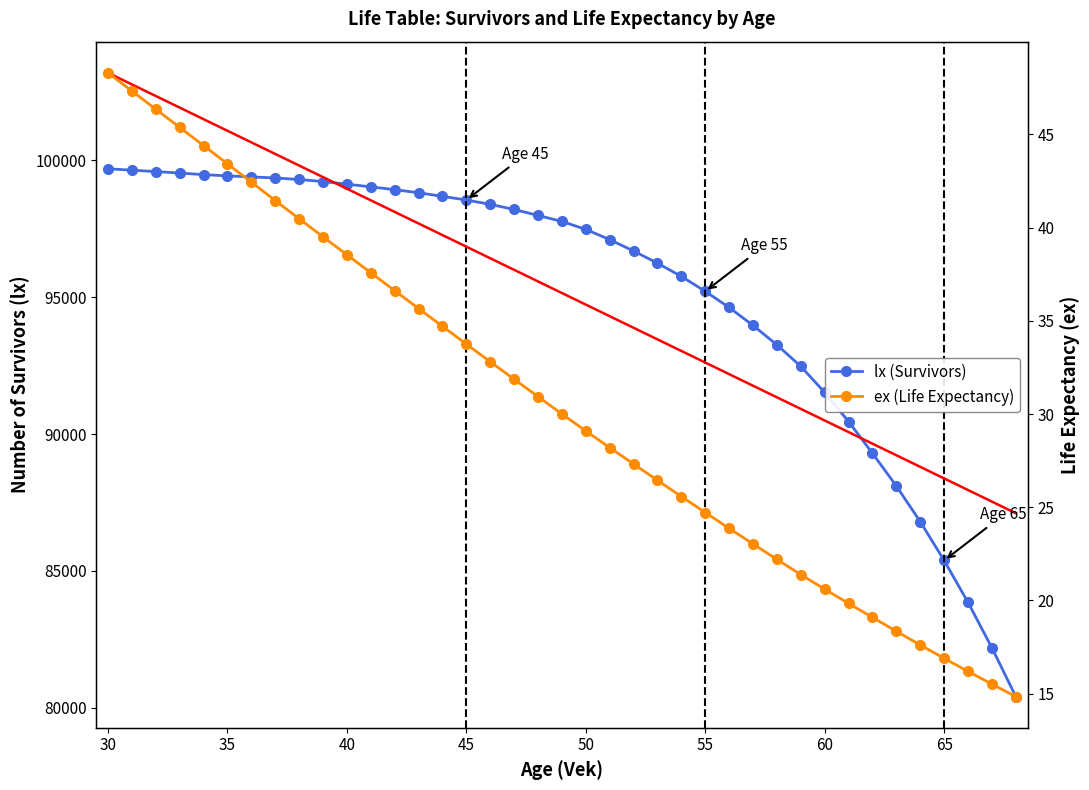

Reading right to left, what are all the values shown in this chart?

lx (Survivors): 80402.1	82181.6	83842.8	85377.2	86794.0	88098.0	89293.5	90452.9	91519.8	92471.1	93258.1	93968.4	94625.1	95214.5	95760.8	96244.6	96689.7	97104.7	97479.6	97770.2	97990.9	98207.3	98395.5	98553.1	98688.3	98819.5	98931.8	99035.2	99133.9	99228.5	99303.7	99359.5	99398.2	99435.5	99481.6	99538.5	99593.6	99644.0	99694.8
lx trend: 87104.9	87528.5	87952.1	88375.7	88799.3	89222.9	89646.5	90070.1	90493.7	90917.4	91341.0	91764.6	92188.2	92611.8	93035.4	93459.0	93882.6	94306.2	94729.8	95153.4	95577.0	96000.6	96424.2	96847.8	97271.4	97695.0	98118.6	98542.2	98965.8	99389.4	99813.0	100236.6	100660.2	101083.8	101507.4	101931.0	102354.6	102778.3	103201.9
ex (Life Expectancy): 14.8	15.5	16.2	16.9	17.6	18.3	19.1	19.8	20.6	21.4	22.2	23.0	23.9	24.7	25.6	26.4	27.3	28.2	29.1	30.0	30.9	31.9	32.8	33.7	34.7	35.7	36.6	37.6	38.5	39.5	40.5	41.4	42.4	43.4	44.4	45.4	46.3	47.3	48.3